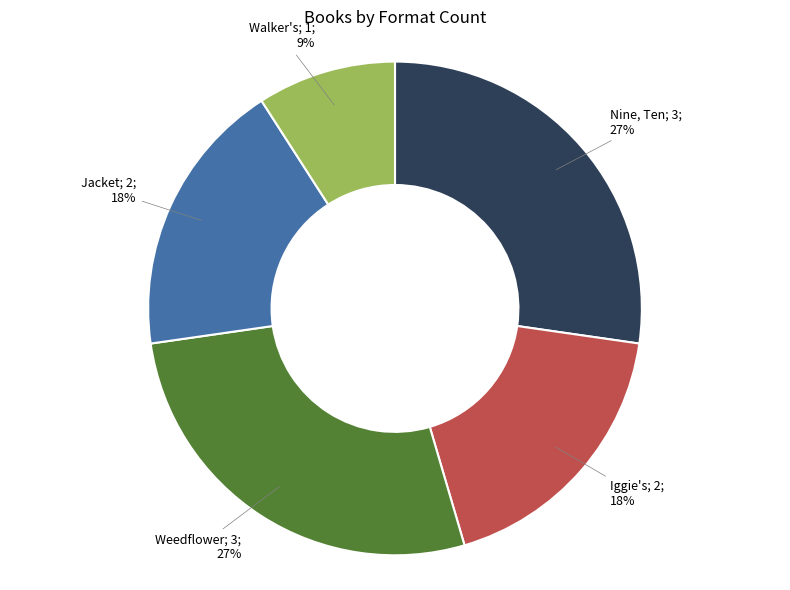

To the nearest percent, what is the average slice percentage?

20%